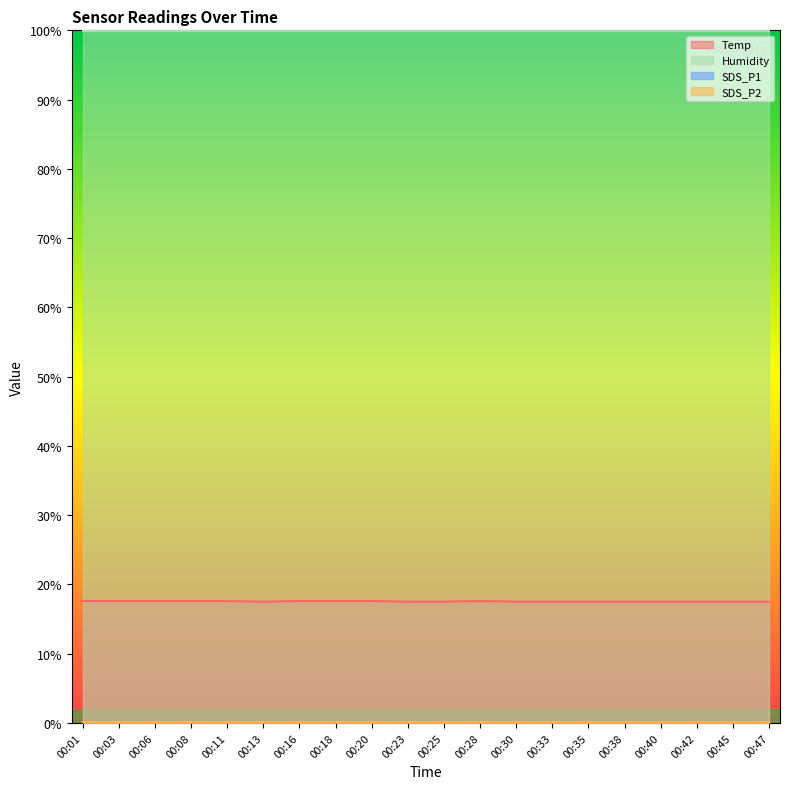

What is the maximum value for Humidity?

99.9